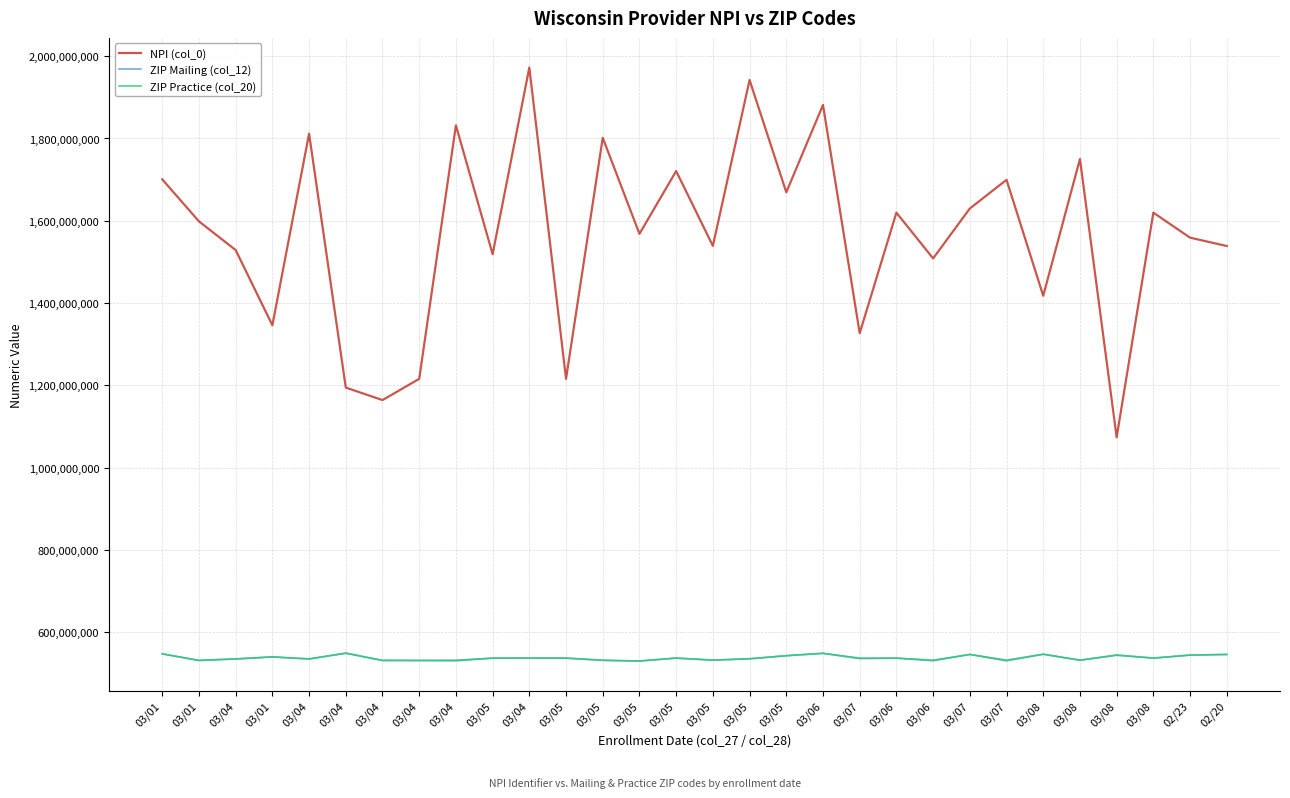

Between 03/04 and 03/05, which is larger?

03/05